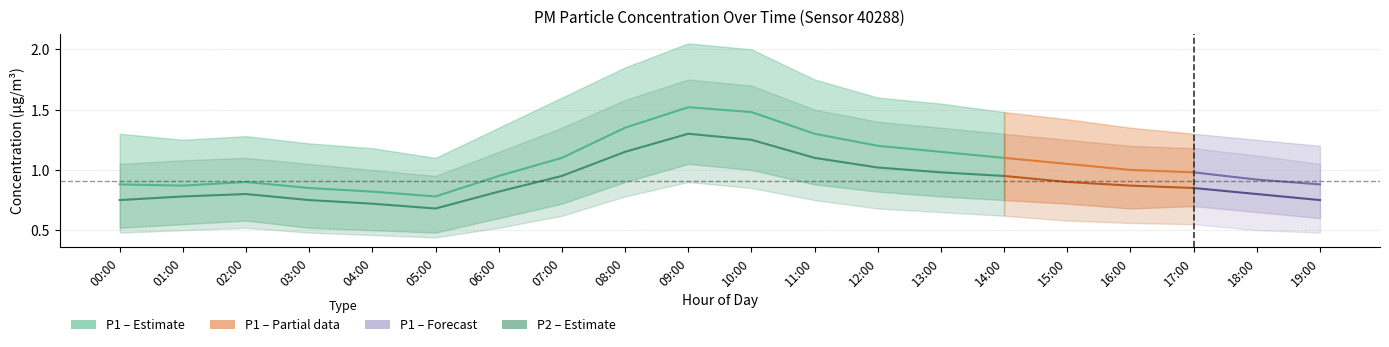

Reading right to left, extract all data points from this chart.

P1: 19:00=0.9	18:00=0.9	17:00=1.0	16:00=1.0	15:00=1.1	14:00=1.1	13:00=1.1	12:00=1.2	11:00=1.3	10:00=1.5	09:00=1.5	08:00=1.4	07:00=1.1	06:00=0.9	05:00=0.8	04:00=0.8	03:00=0.8	02:00=0.9	01:00=0.9	00:00=0.9
P1_upper: 19:00=1.2	18:00=1.2	17:00=1.3	16:00=1.4	15:00=1.4	14:00=1.5	13:00=1.6	12:00=1.6	11:00=1.8	10:00=2.0	09:00=2.0	08:00=1.9	07:00=1.6	06:00=1.4	05:00=1.1	04:00=1.2	03:00=1.2	02:00=1.3	01:00=1.2	00:00=1.3
P1_lower: 19:00=0.6	18:00=0.7	17:00=0.7	16:00=0.7	15:00=0.7	14:00=0.8	13:00=0.8	12:00=0.8	11:00=0.9	10:00=1.0	09:00=1.1	08:00=0.9	07:00=0.7	06:00=0.6	05:00=0.5	04:00=0.5	03:00=0.5	02:00=0.6	01:00=0.6	00:00=0.5
P2: 19:00=0.8	18:00=0.8	17:00=0.8	16:00=0.9	15:00=0.9	14:00=0.9	13:00=1.0	12:00=1.0	11:00=1.1	10:00=1.2	09:00=1.3	08:00=1.1	07:00=0.9	06:00=0.8	05:00=0.7	04:00=0.7	03:00=0.8	02:00=0.8	01:00=0.8	00:00=0.8
P2_upper: 19:00=1.1	18:00=1.1	17:00=1.2	16:00=1.2	15:00=1.2	14:00=1.3	13:00=1.4	12:00=1.4	11:00=1.5	10:00=1.7	09:00=1.8	08:00=1.6	07:00=1.4	06:00=1.1	05:00=0.9	04:00=1.0	03:00=1.1	02:00=1.1	01:00=1.1	00:00=1.1
P2_lower: 19:00=0.5	18:00=0.5	17:00=0.6	16:00=0.6	15:00=0.6	14:00=0.6	13:00=0.7	12:00=0.7	11:00=0.8	10:00=0.8	09:00=0.9	08:00=0.8	07:00=0.6	06:00=0.5	05:00=0.4	04:00=0.5	03:00=0.5	02:00=0.5	01:00=0.5	00:00=0.5